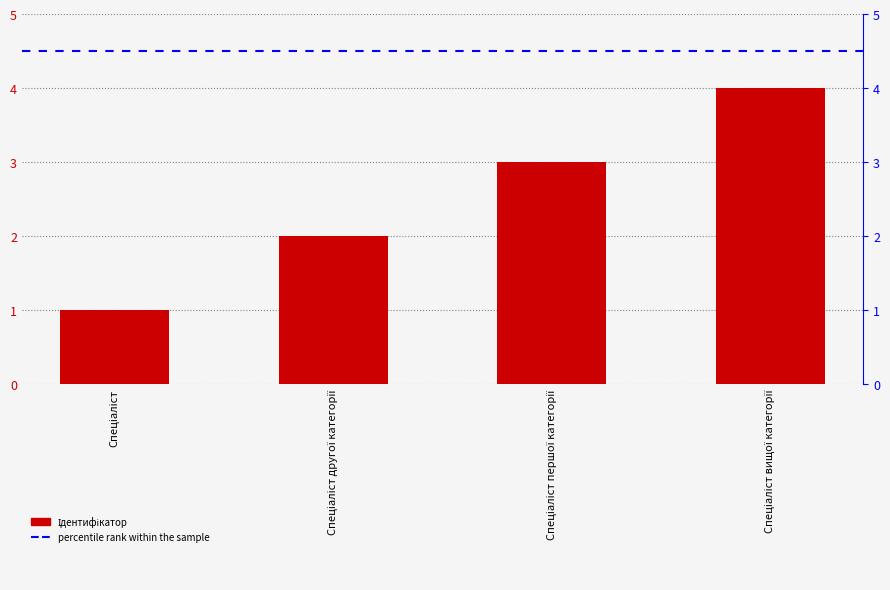

Rank the categories by value from lowest to highest.

Спеціаліст, Спеціаліст другої категорії, Спеціаліст першої категорії, Спеціаліст вищої категорії